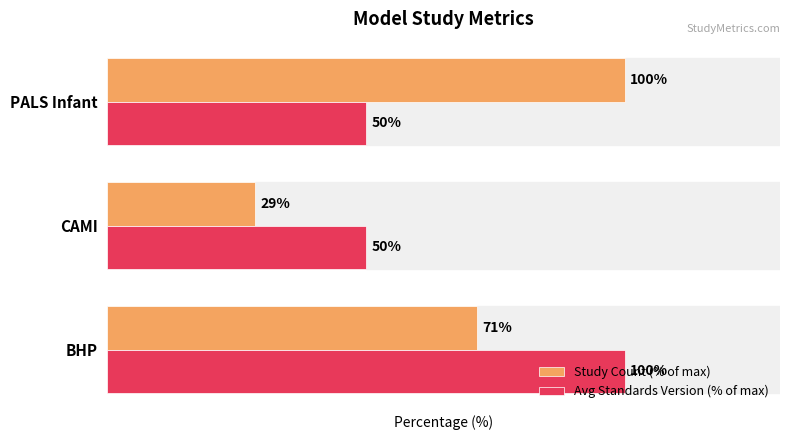

Rank the series at PALS Infant from lowest to highest value.

Avg Standards Version (% of max), Study Count (% of max)